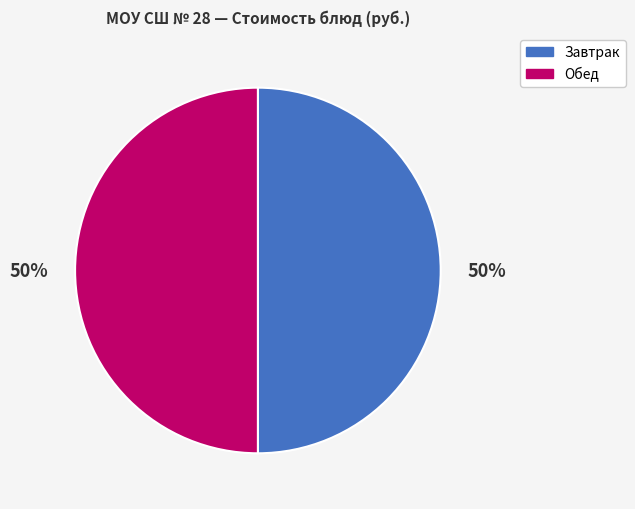

Is it true that Завтрак is 50% of the pie?

True